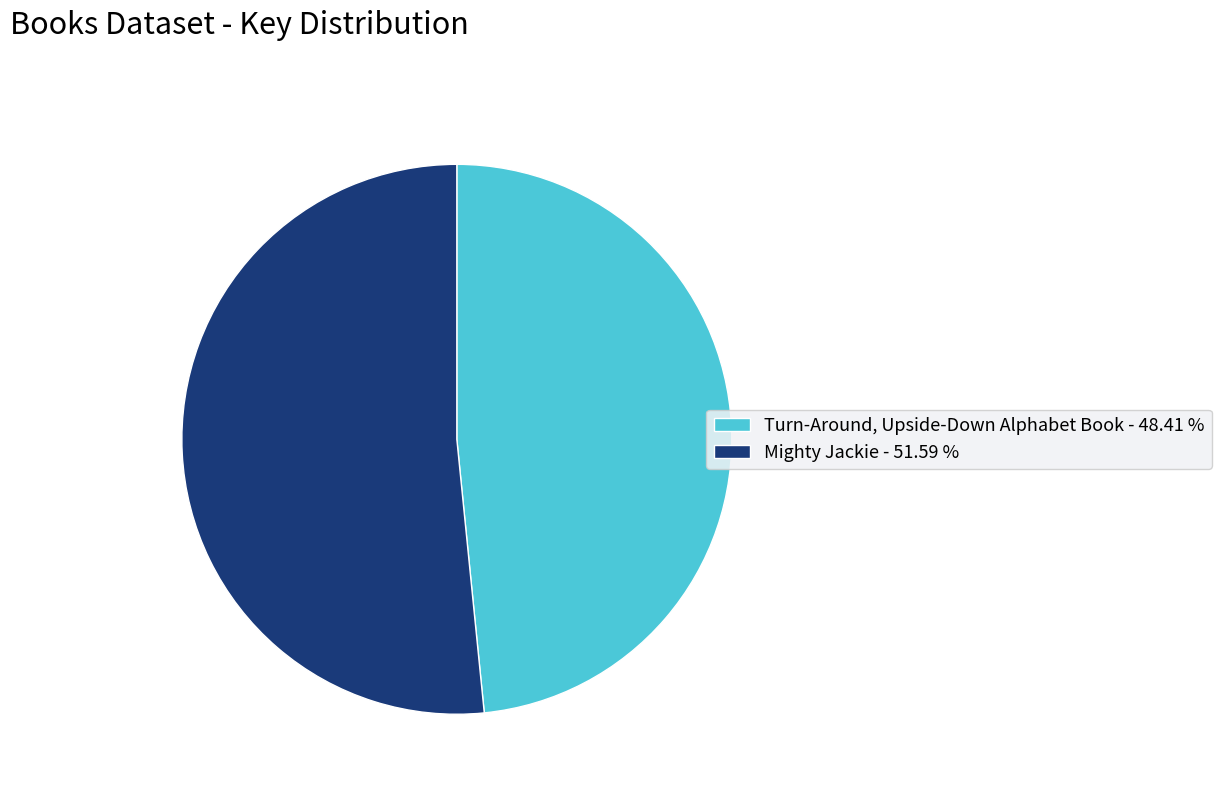

Which has a higher value, Mighty Jackie or Turn-Around, Upside-Down Alphabet Book?

Mighty Jackie